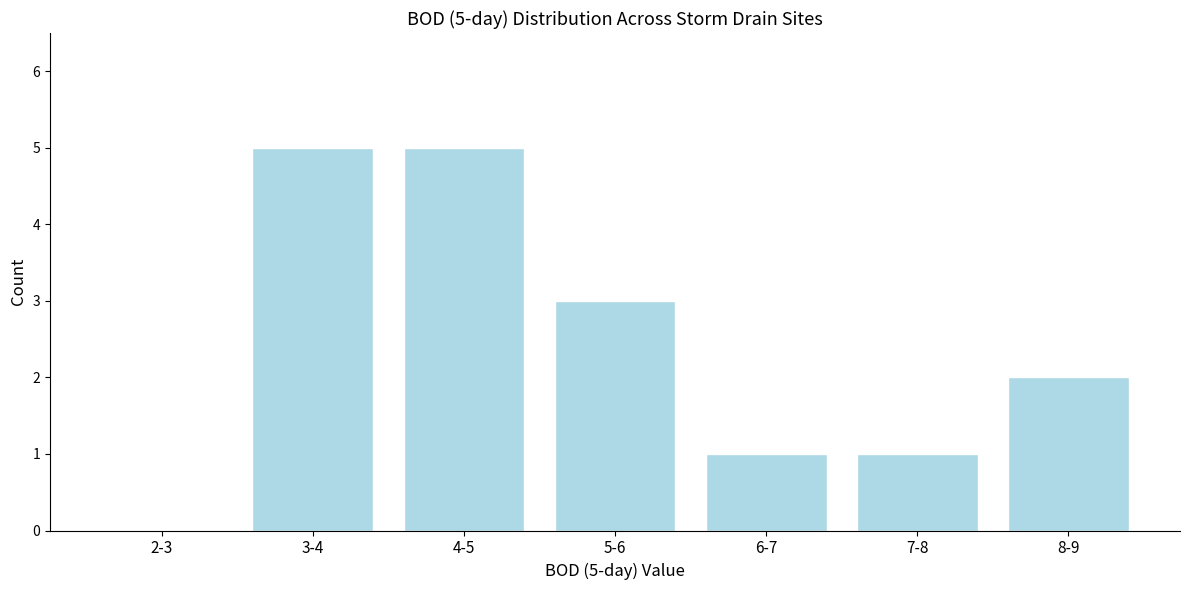

Reading left to right, list all the values displayed in this chart.

2-3=0	3-4=5	4-5=5	5-6=3	6-7=1	7-8=1	8-9=2